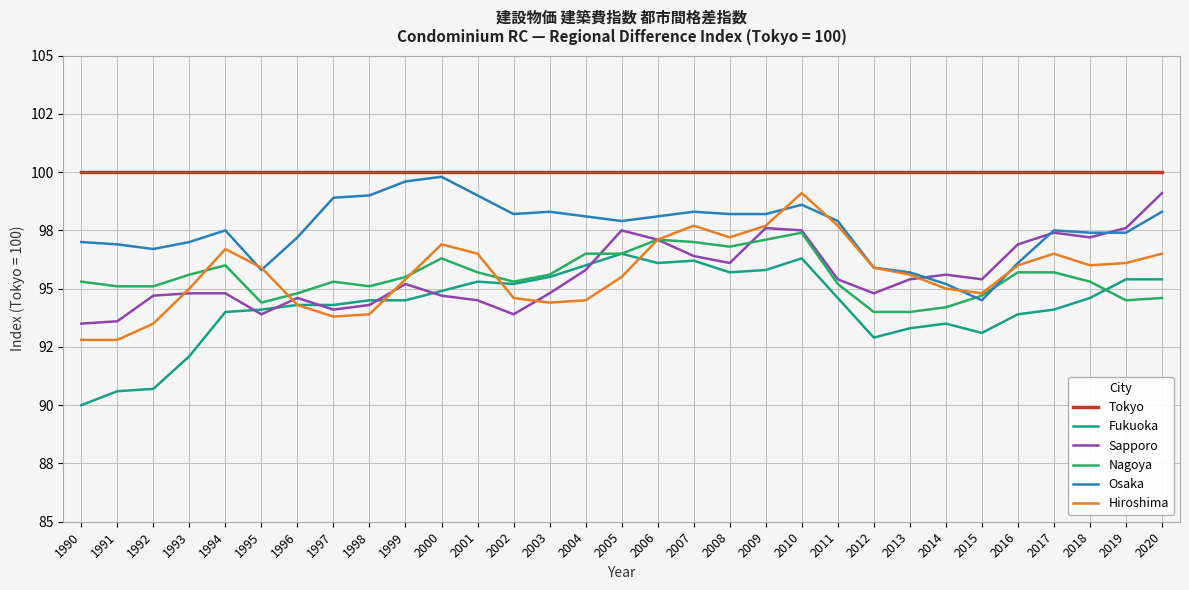

At which label does Sapporo first exceed 95?

1999